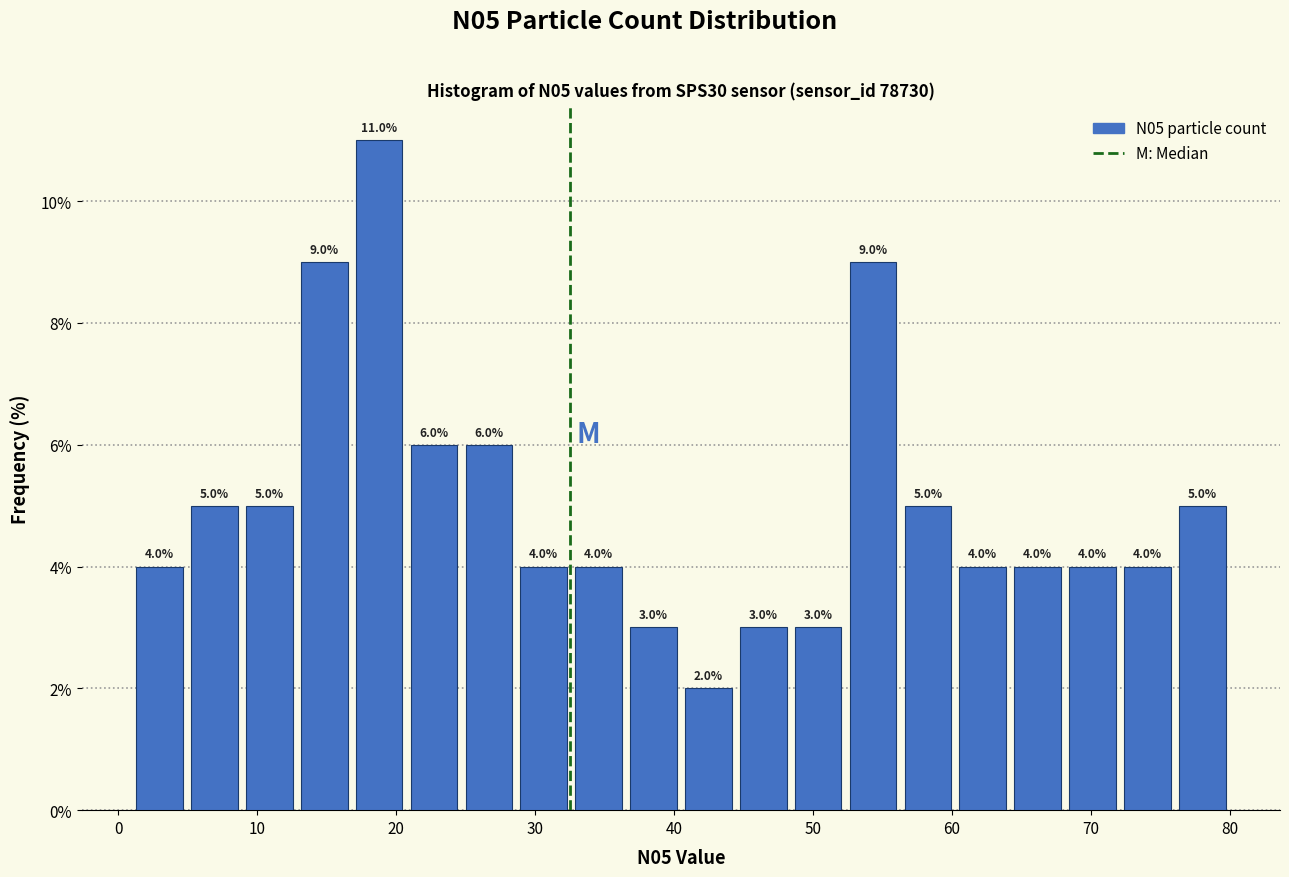

Around what value on the x-axis is the tallest bar? Give the approximate position of its centre, as read against the axis.

19